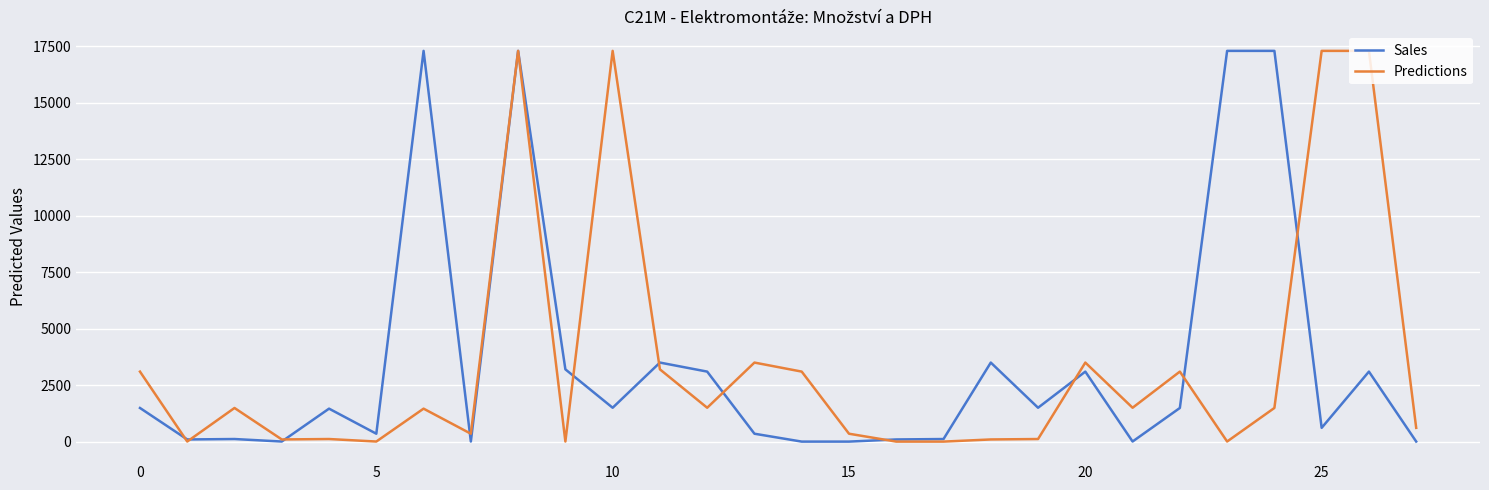

How many lines are shown in the chart?

2